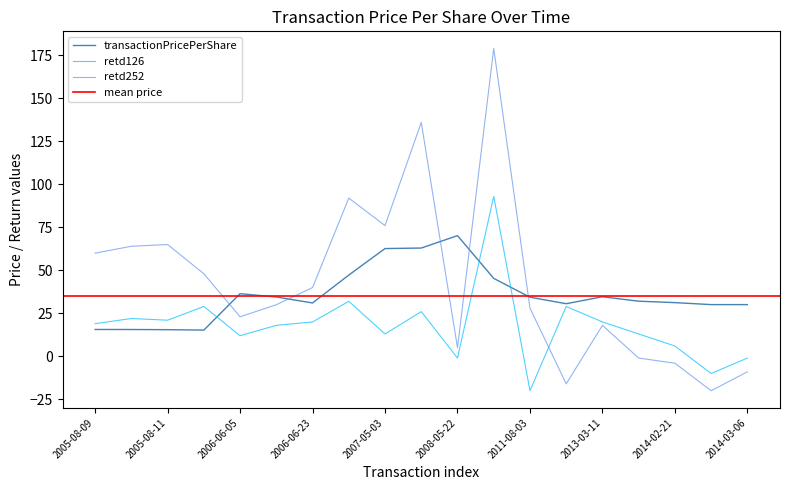

Where do transactionPricePerShare and retd126 first cross each other?

2005-08-31 and 2006-06-05